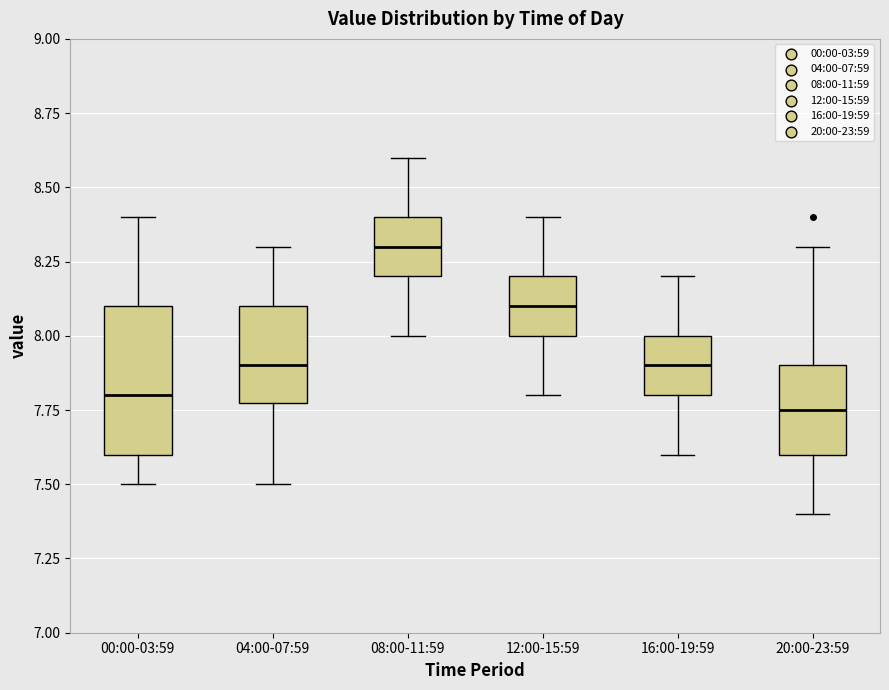

Which box has the highest median line?

08:00-11:59